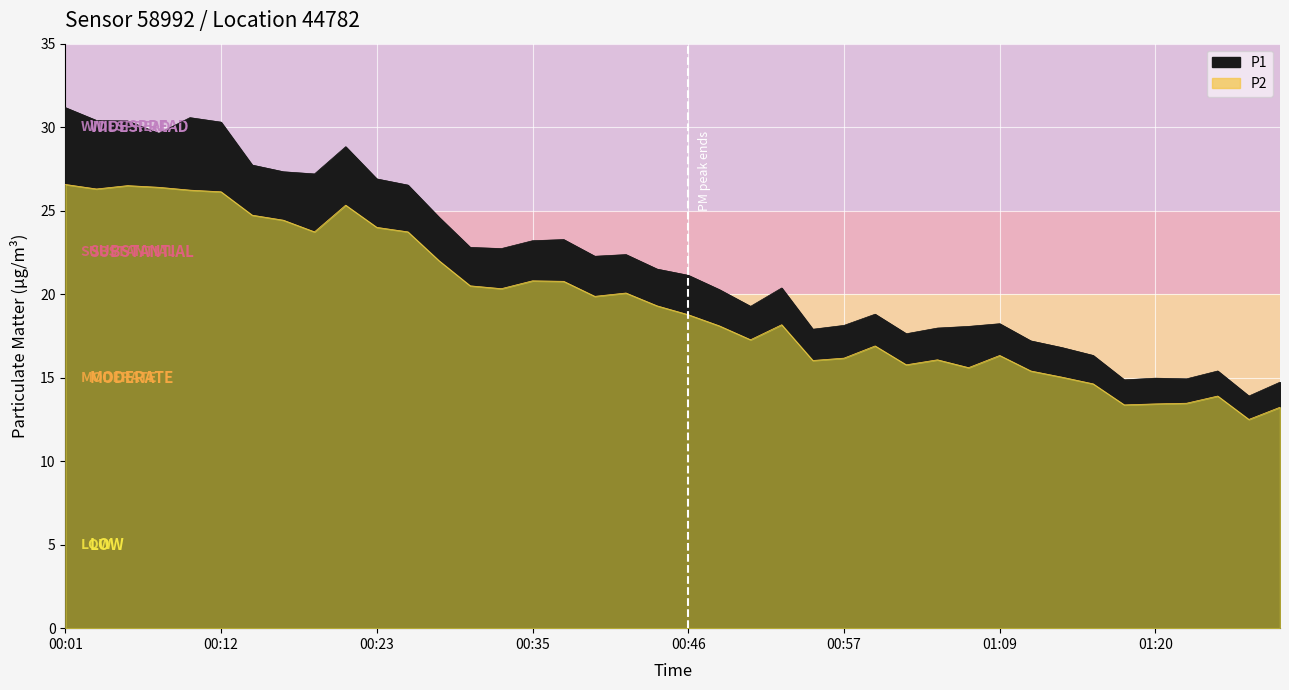

How many data points in P1 are above 21?

21